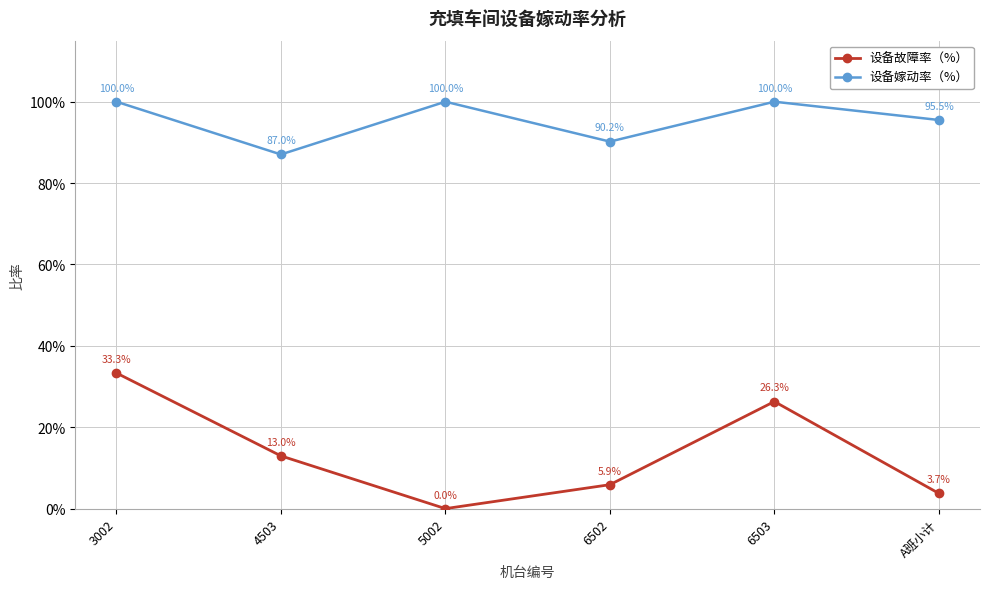

What are all the series names shown in the legend?

设备故障率（%）, 设备嫁动率（%）